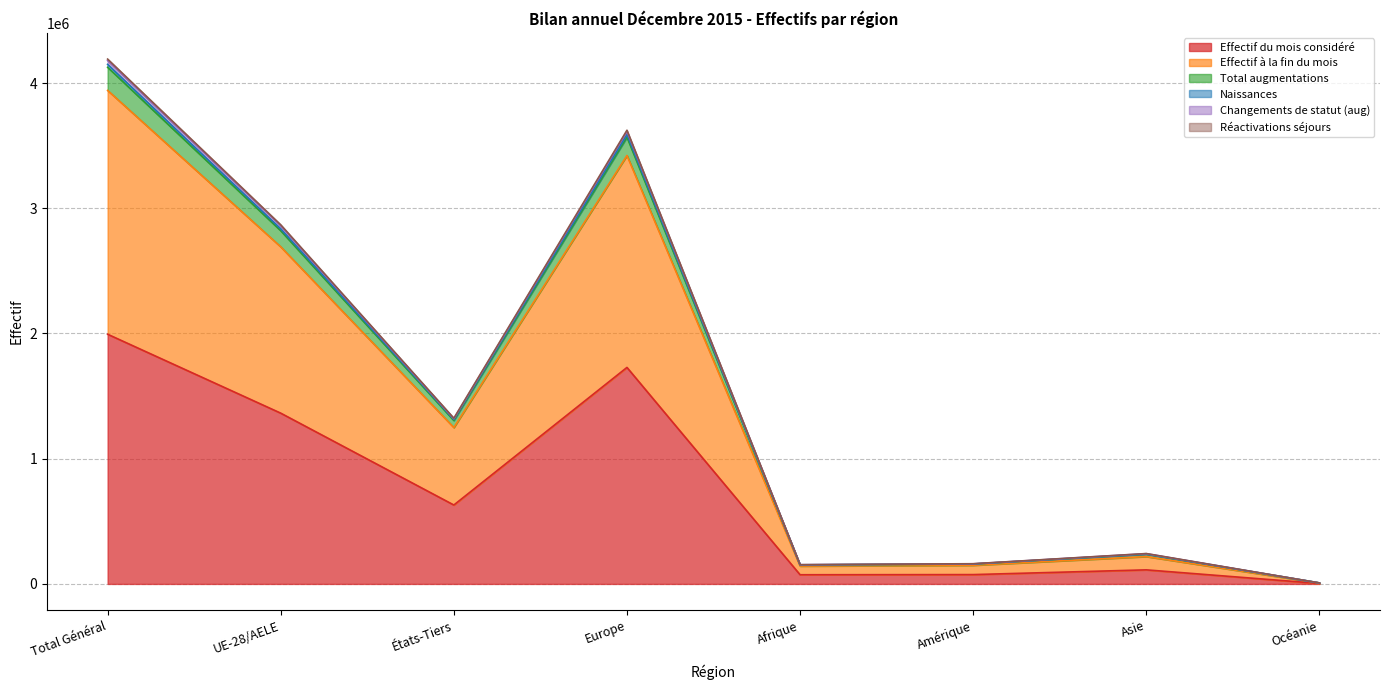

What is the maximum value for Effectif du mois considéré?

1993916